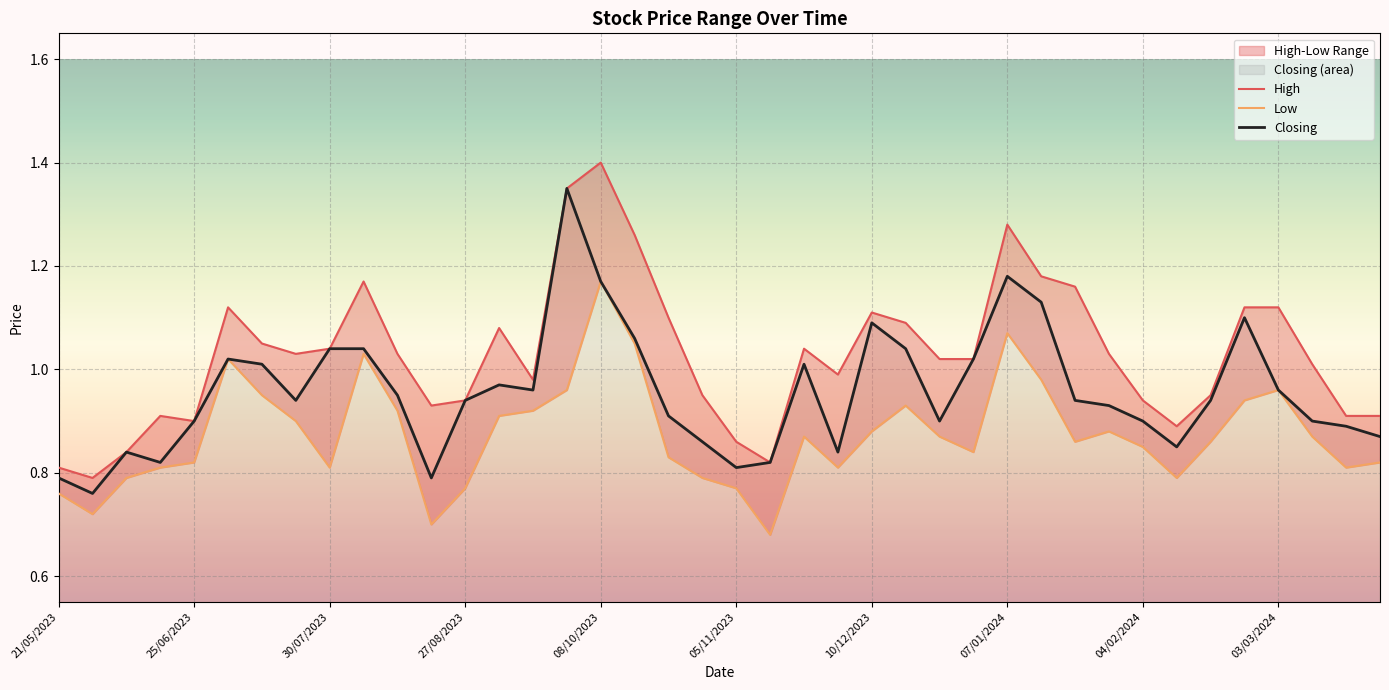

True or false: Closing has a value of 1.2 at 04/02/2024.

False